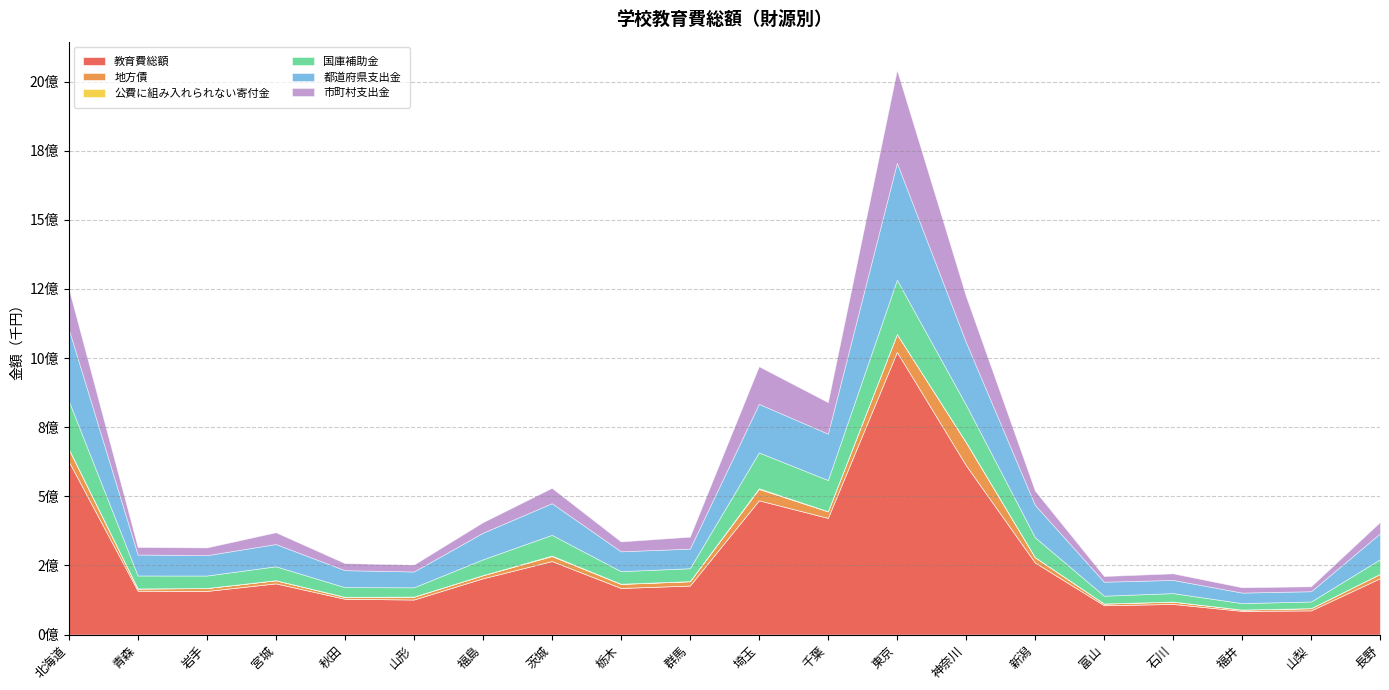

What is the sum of the 都道府県支出金 values at 長野 and 群馬?

164332642